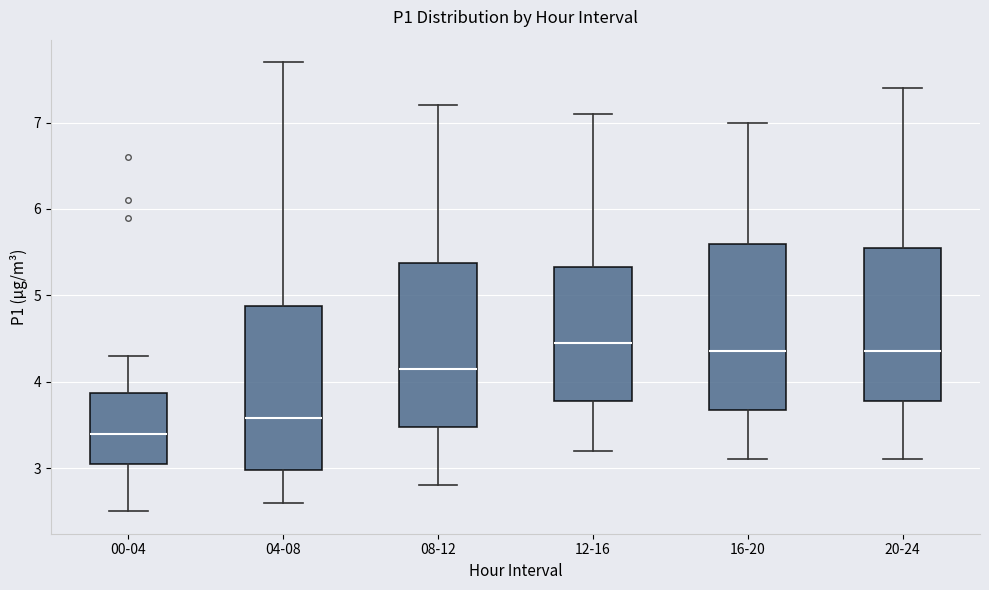

Where does the median line of the box for 20-24 sit on the y-axis? The values are not printed on the chart, so give them approximately, as read against the axis.

4.4